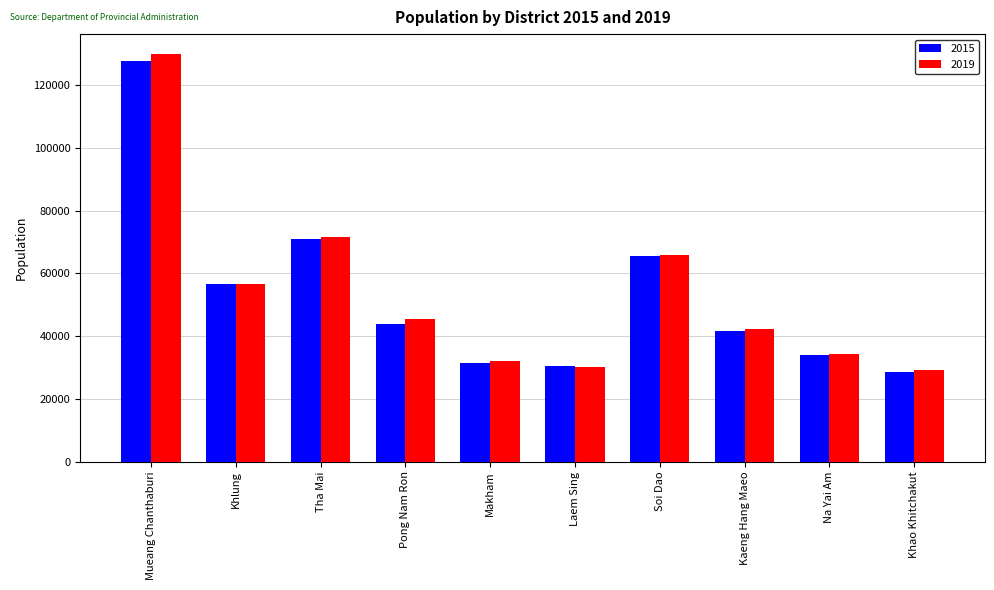

What are all the series names shown in the legend?

2015, 2019